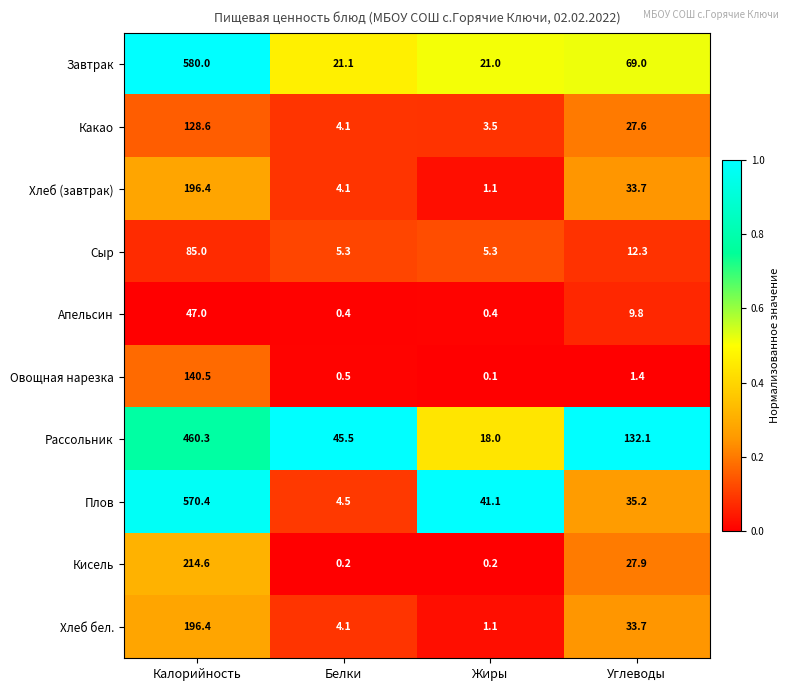

At how many categories does at least one series exceed 0?

4